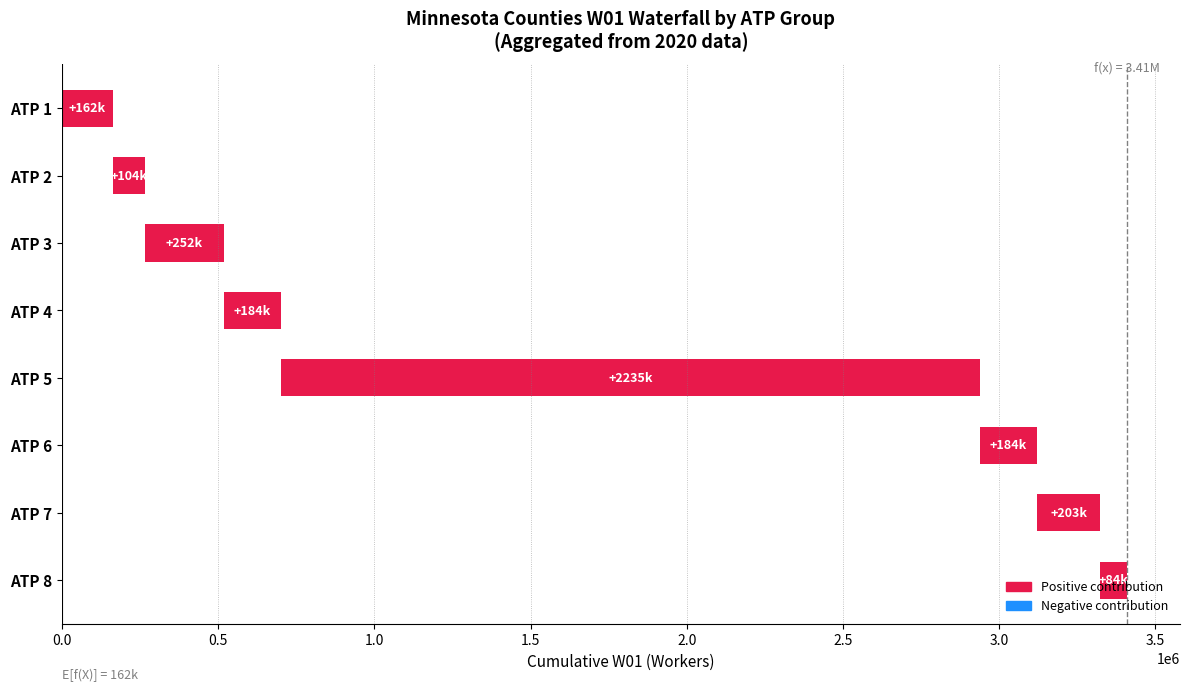

What is the sum of all values?

3408430